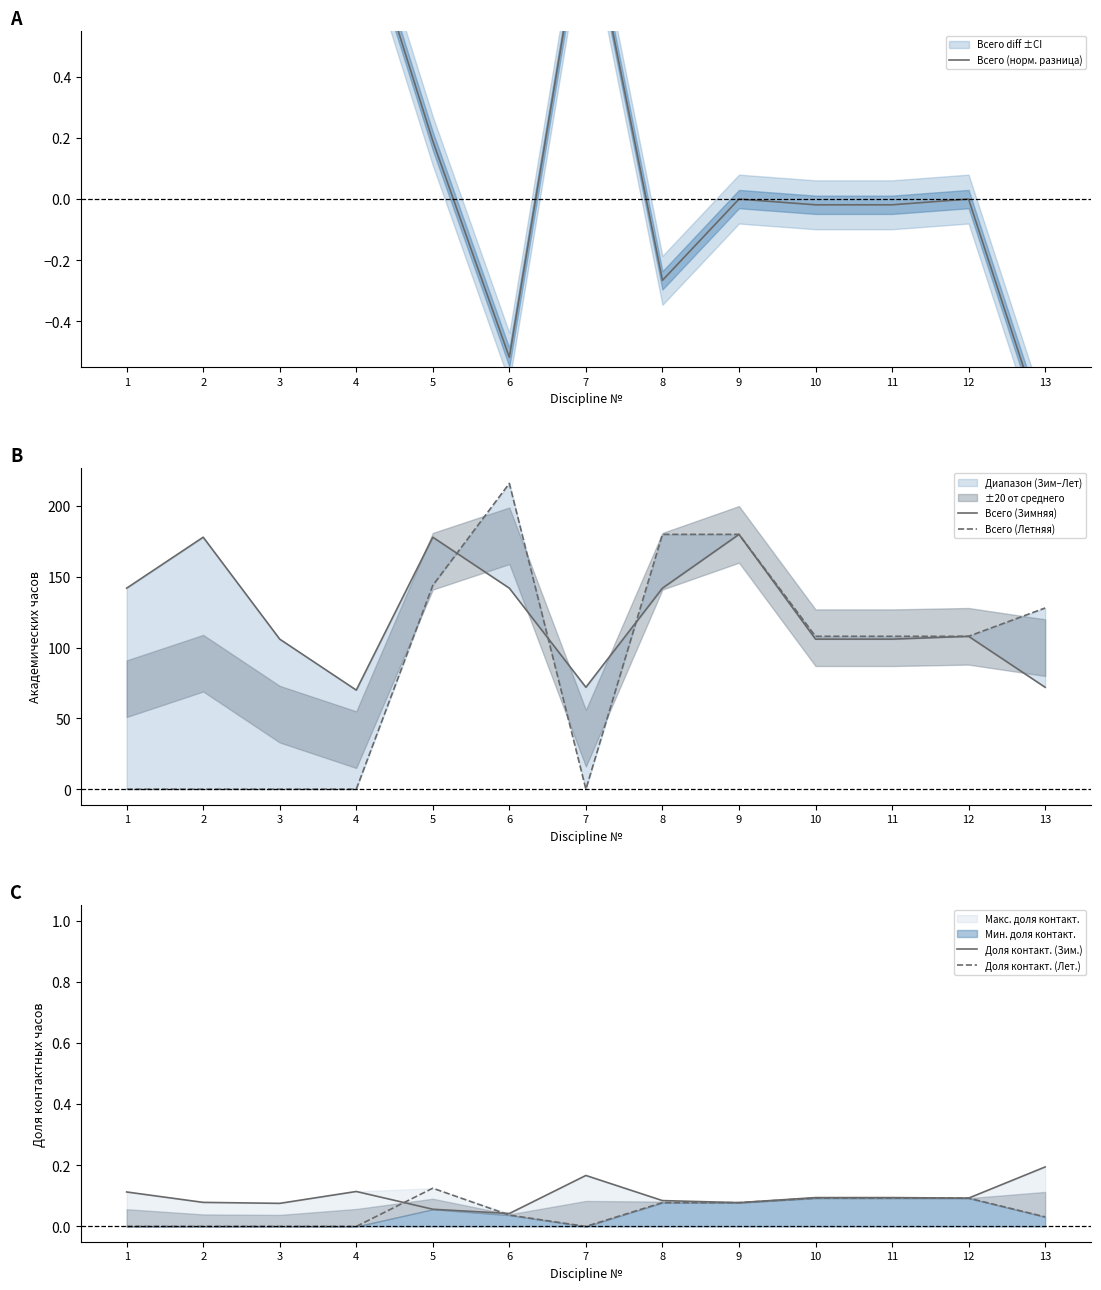

How many intersections are there between Всего (Летняя) and Всего (норм. разница)?

3